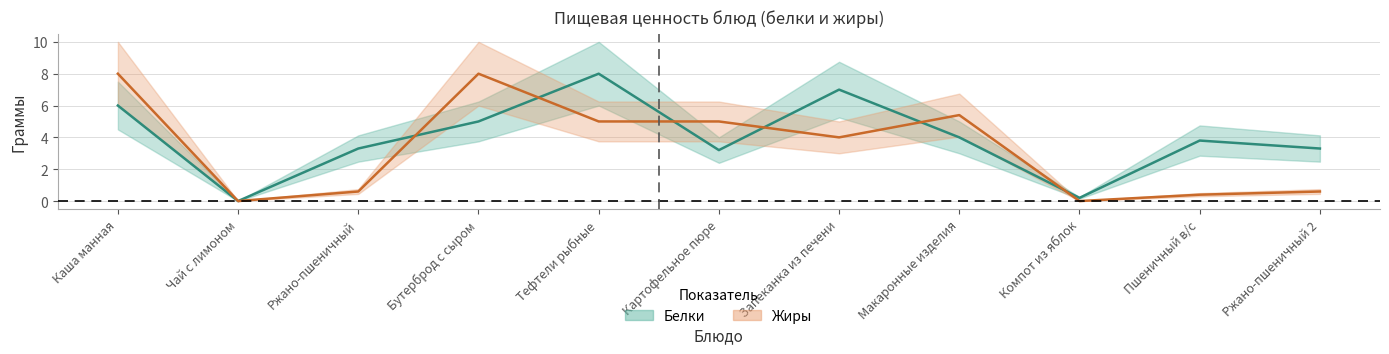

What is the difference between the maximum and minimum values in the Белки series?

8.0